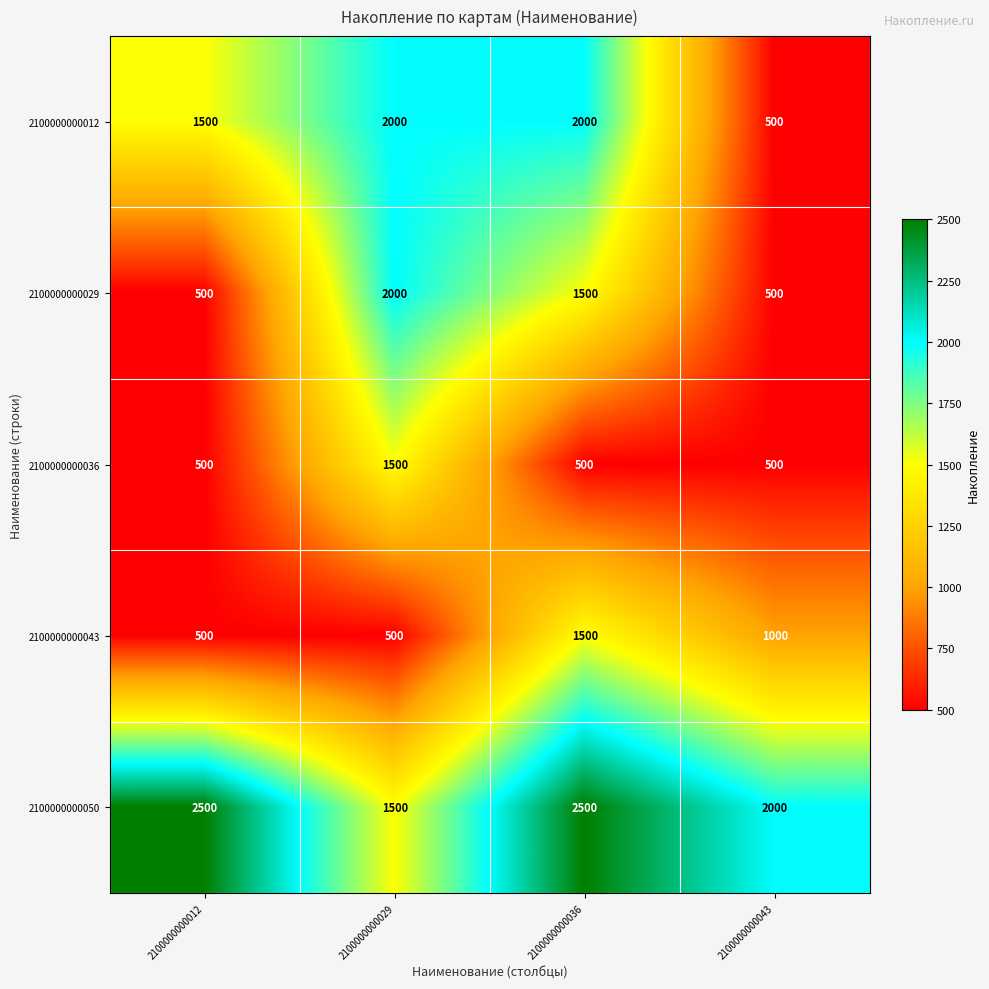

What is the total value across all series at 2100000000029?

7500